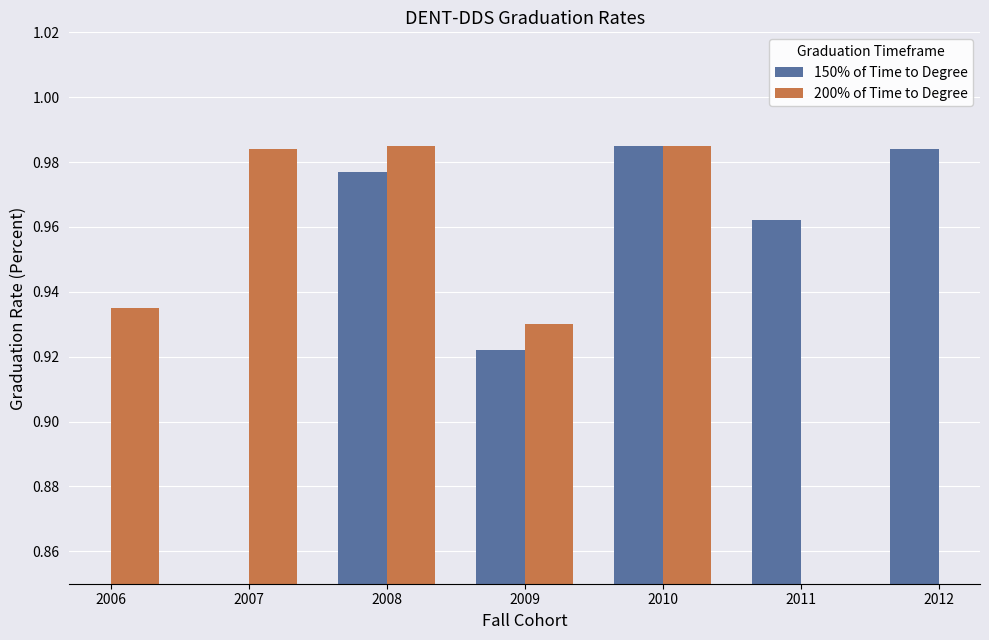

The value of 150% of Time to Degree at 2012 is 1.0. True or false?

True